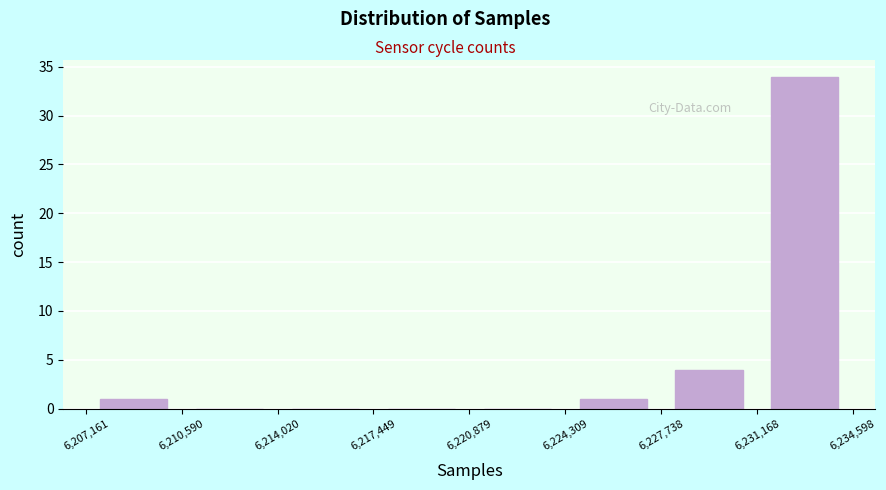

Over which range of the x-axis is the bar tallest?

6,231,168 to 6,234,598